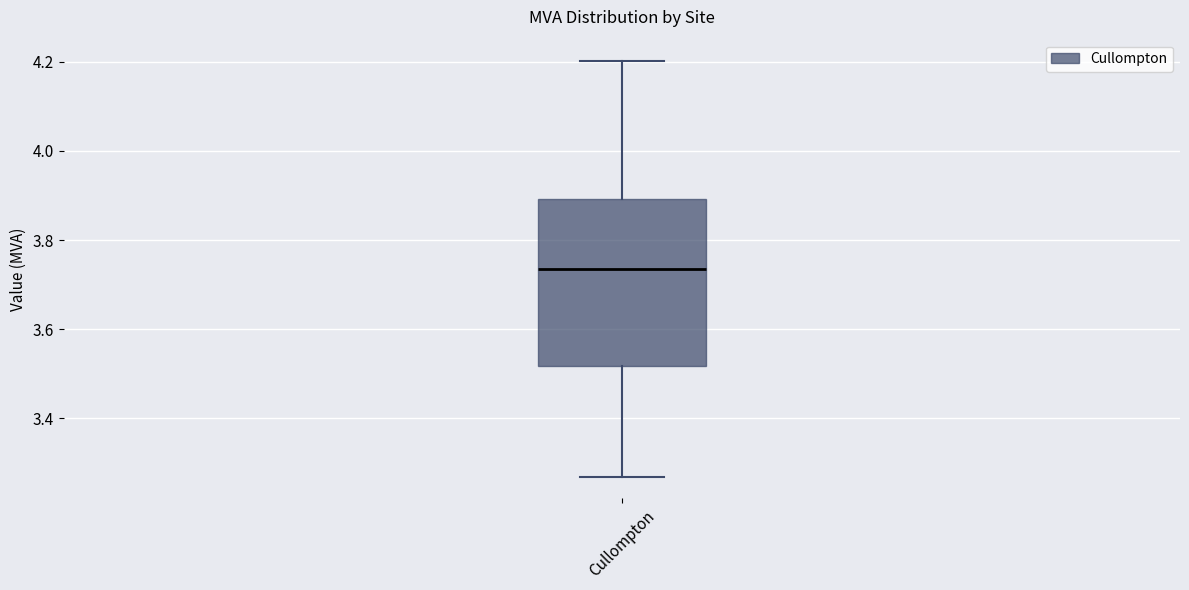

Where does the upper whisker of the box for Cullompton end on the y-axis? The values are not printed on the chart, so give them approximately, as read against the axis.

4.20